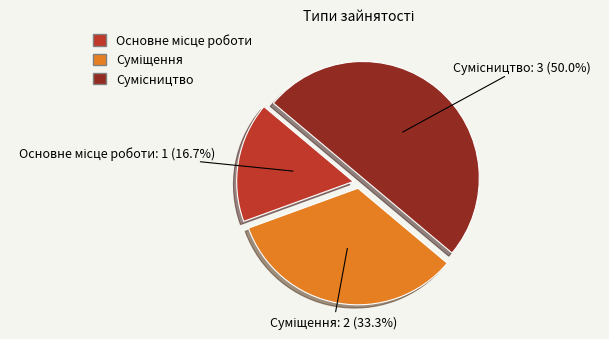

The Суміщення slice represents 44% of the pie. True or false?

False